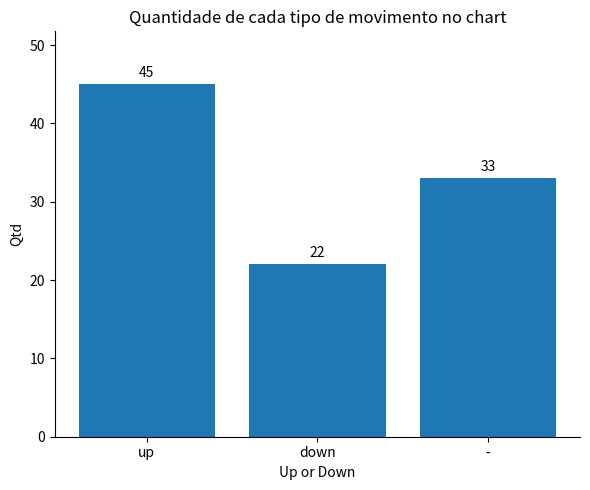

What is the value of the 3rd bar from the left?

33